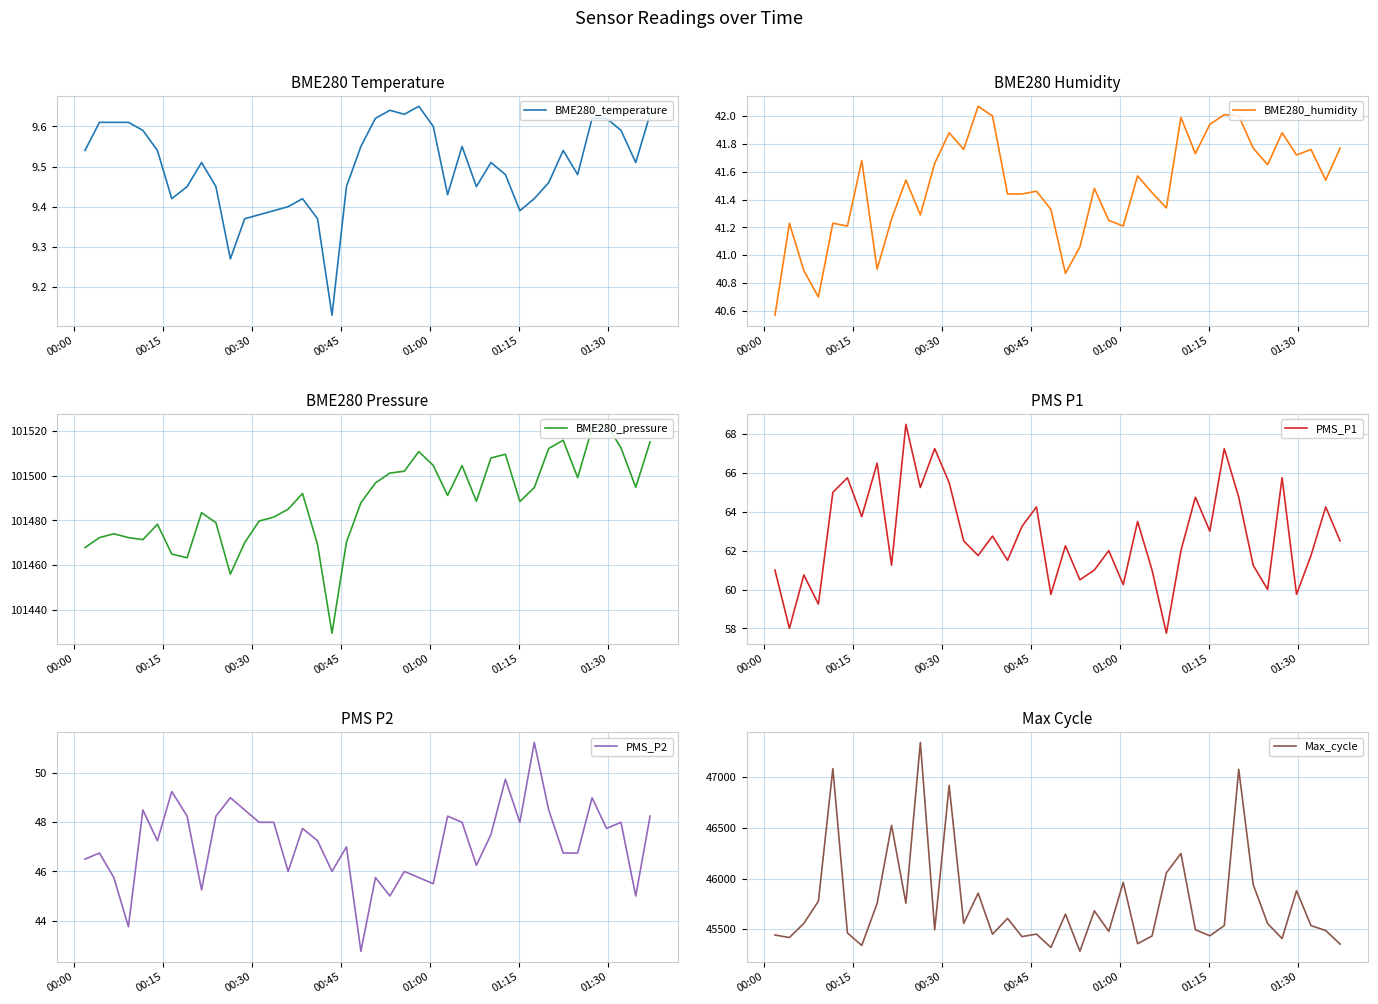

At how many categories does at least one series exceed 22182?

40